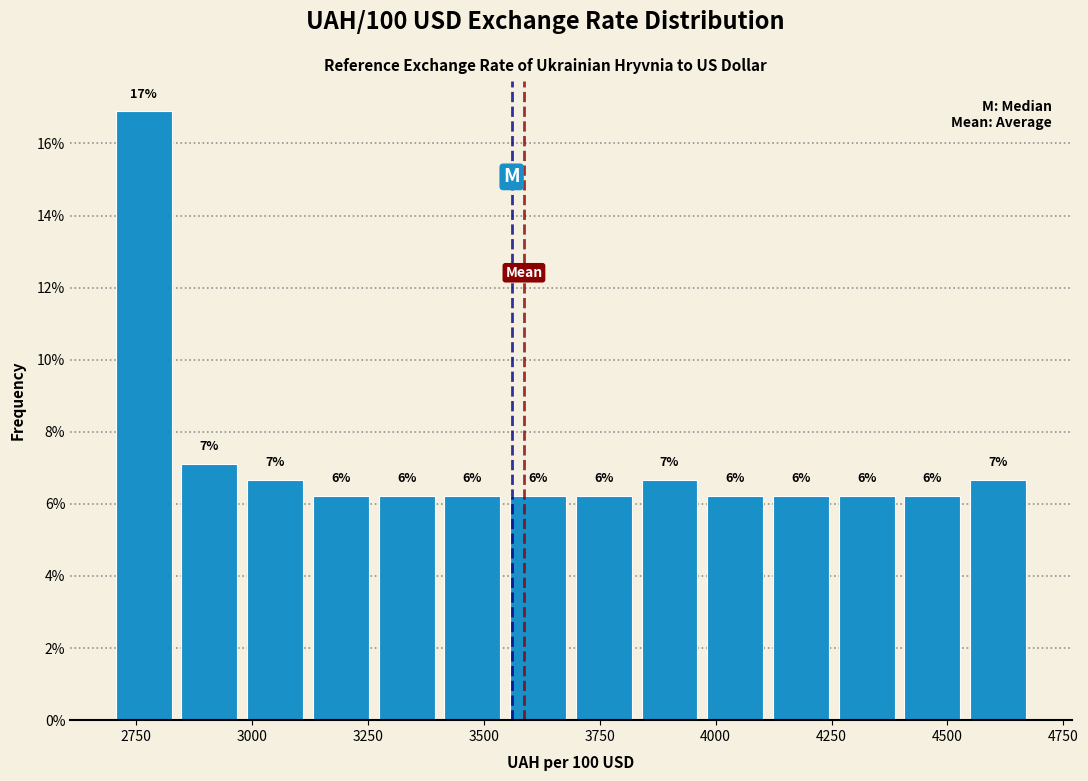

Read against the x-axis, roughly where is the centre of the tallest bar?

2750